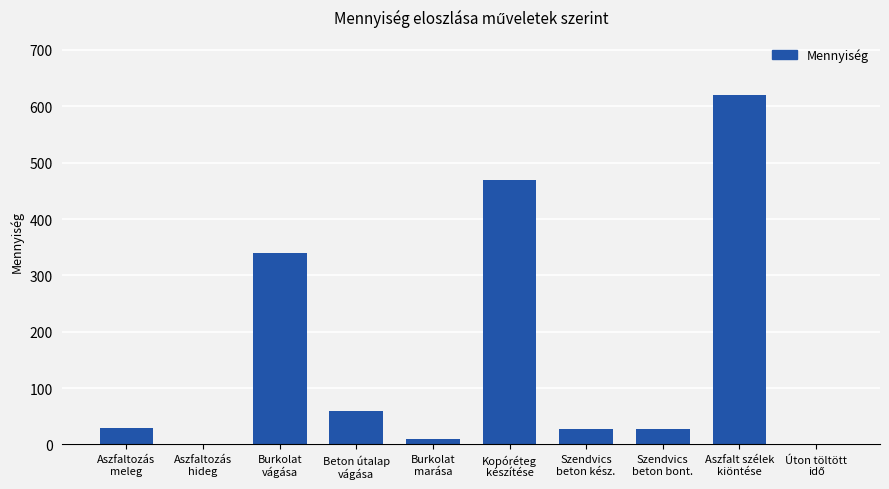

What is the sum of all values?

1584